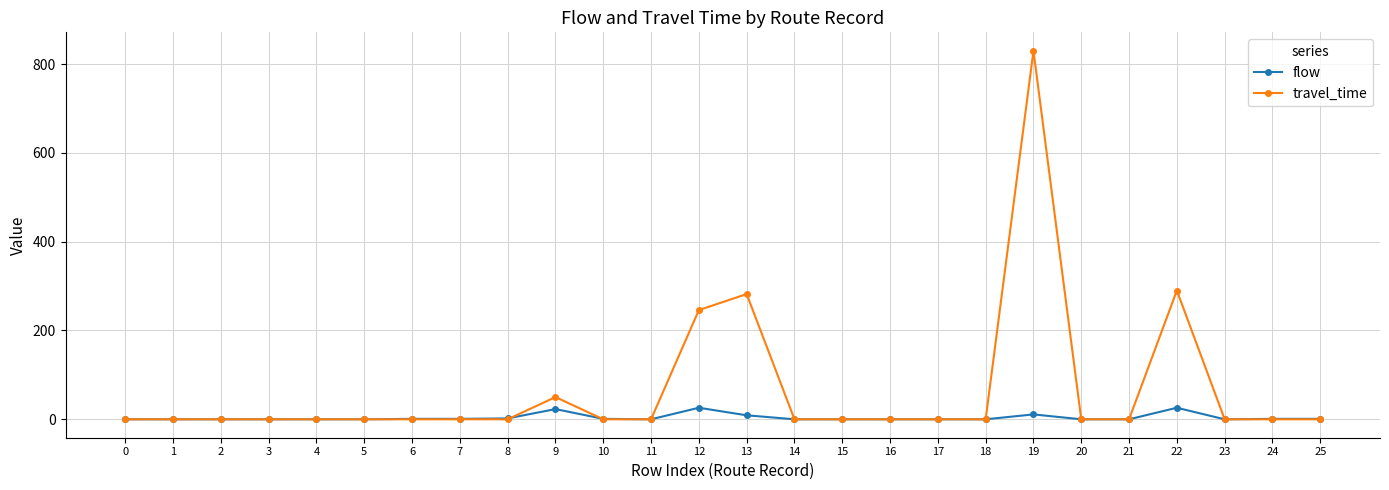

List the series in order of their overall mean, highest first.

travel_time, flow